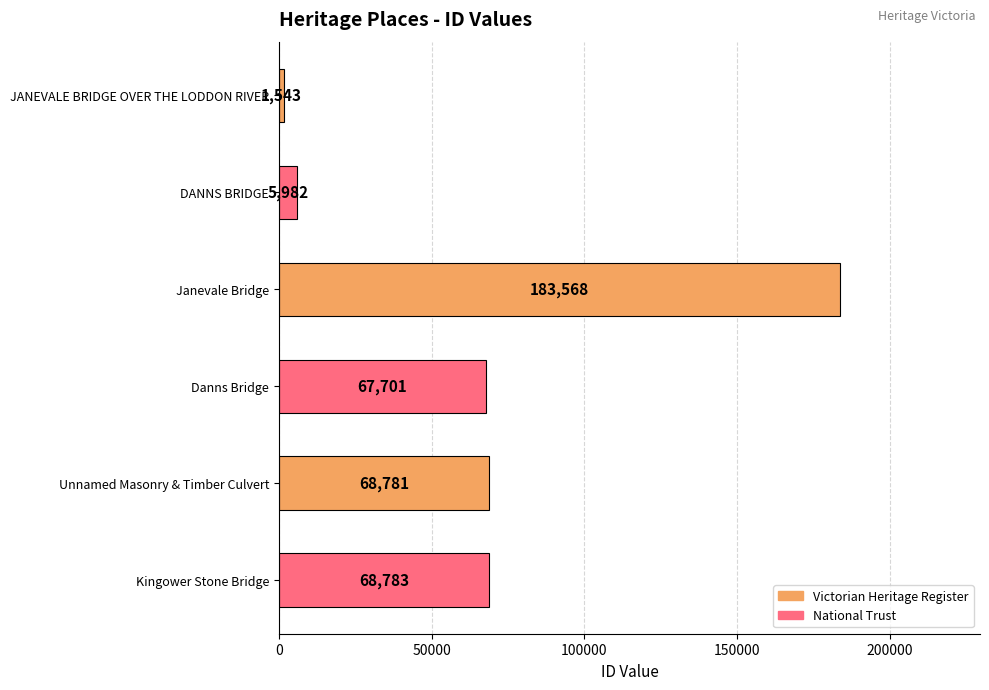

What is the smallest value displayed?

1543